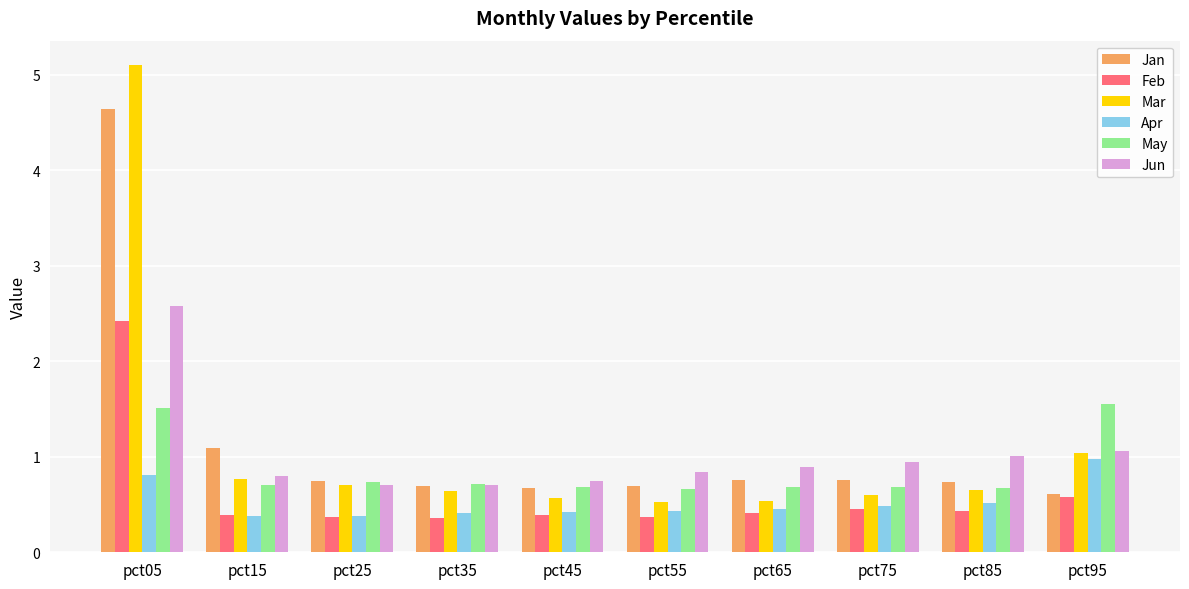

Which series has the widest spread of values?

Mar